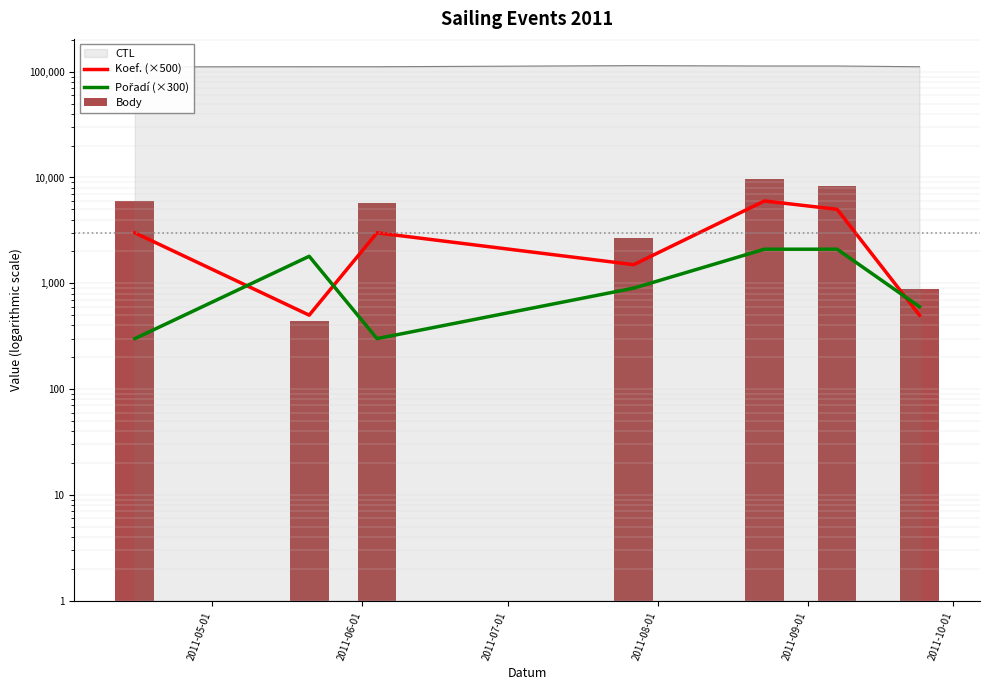

What is the average value of the Pořadí (×300) series?

1157